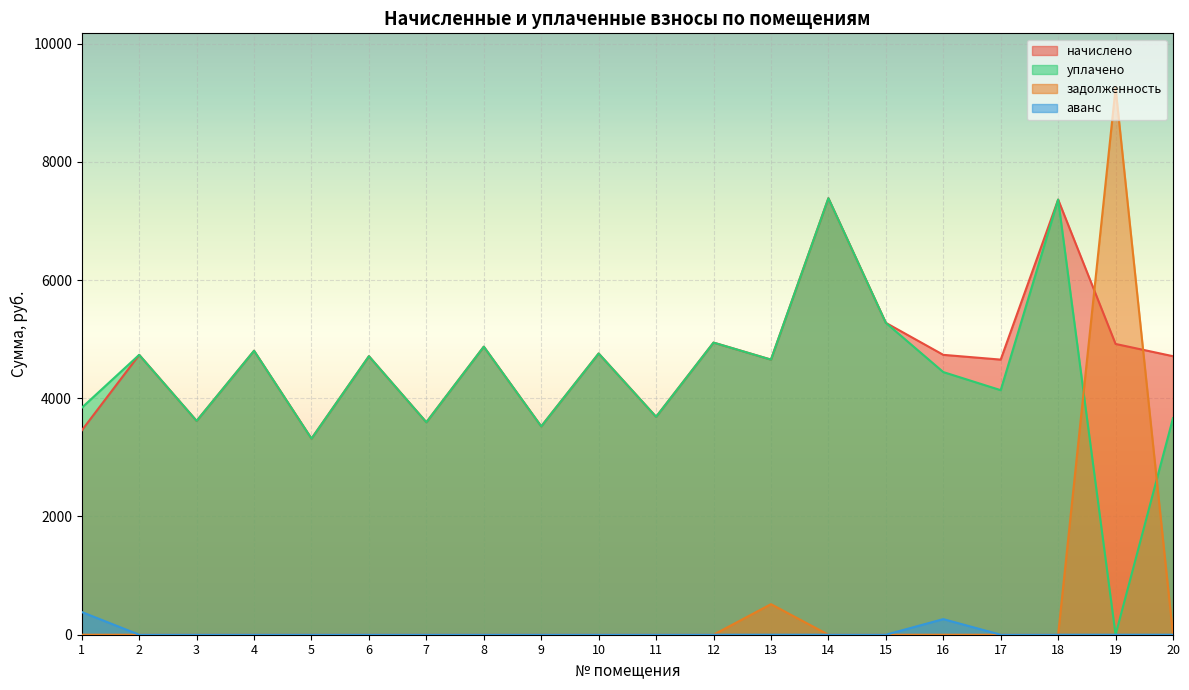

At which category does уплачено reach its first local valley?

3